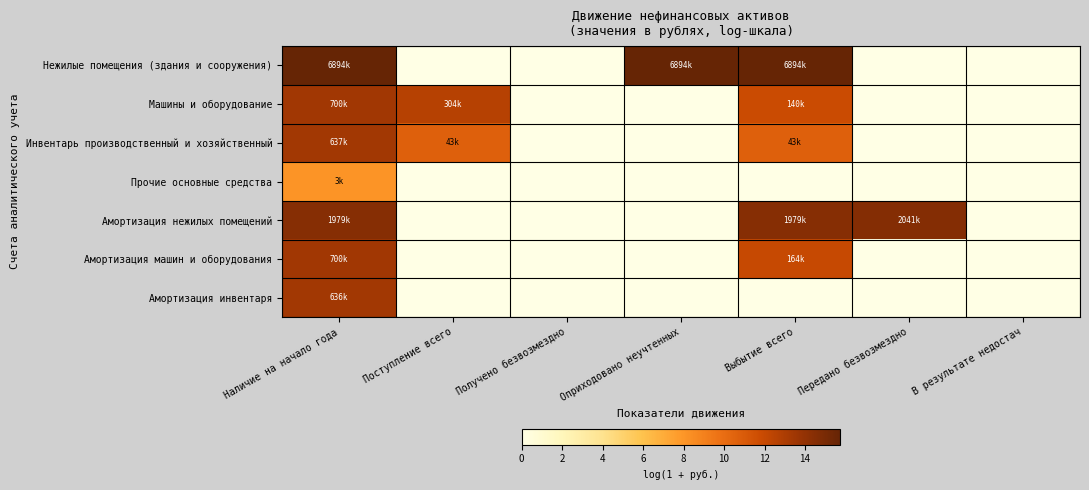

Which series has the widest spread of values?

Нежилые помещения (здания и сооружения)